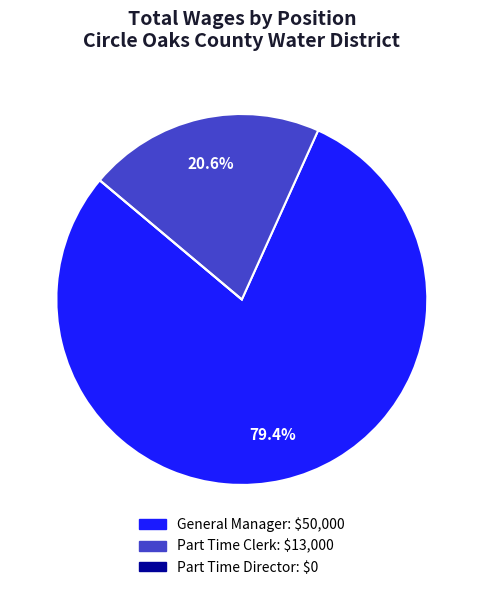

What is the largest slice in the pie chart?

General Manager